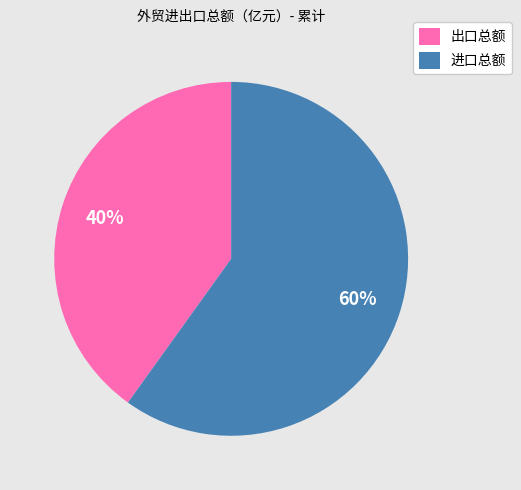

What is the largest slice in the pie chart?

进口总额